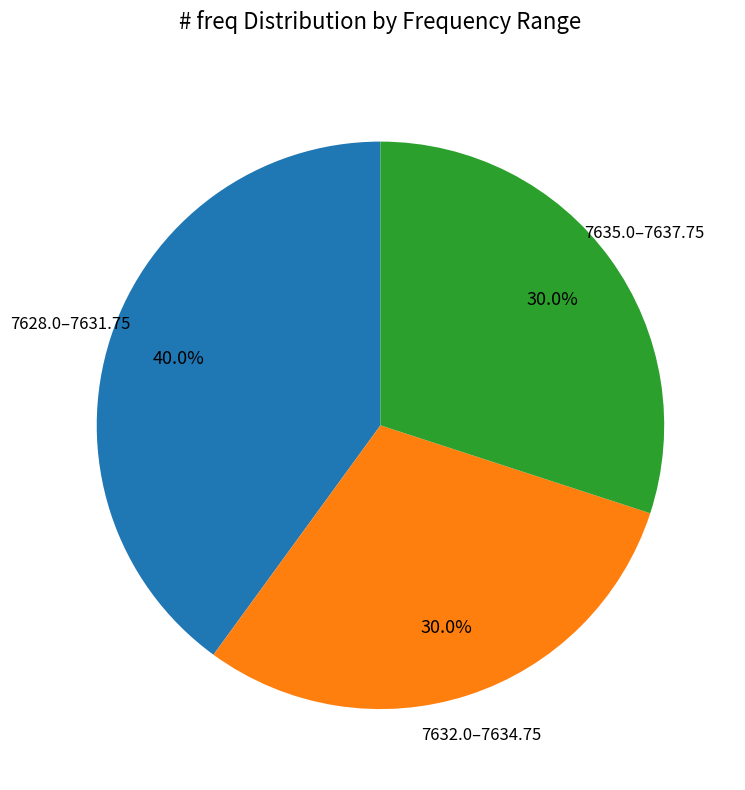

Does any single category account for the majority?

No